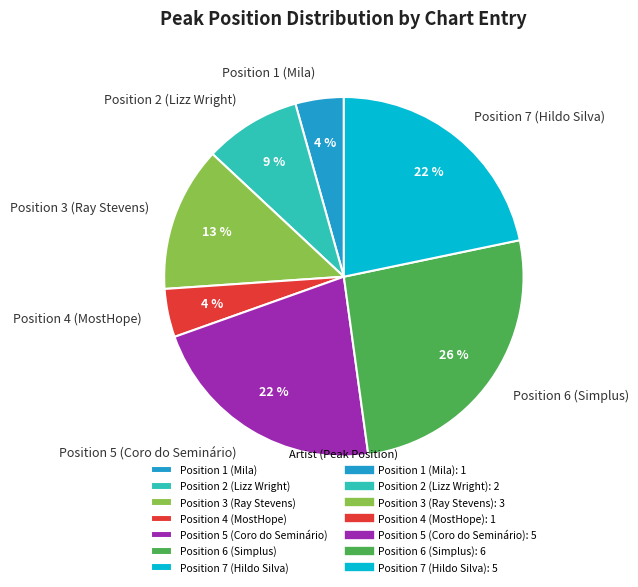

True or false: Position 5 (Coro do Seminário) accounts for 32% of the total.

False